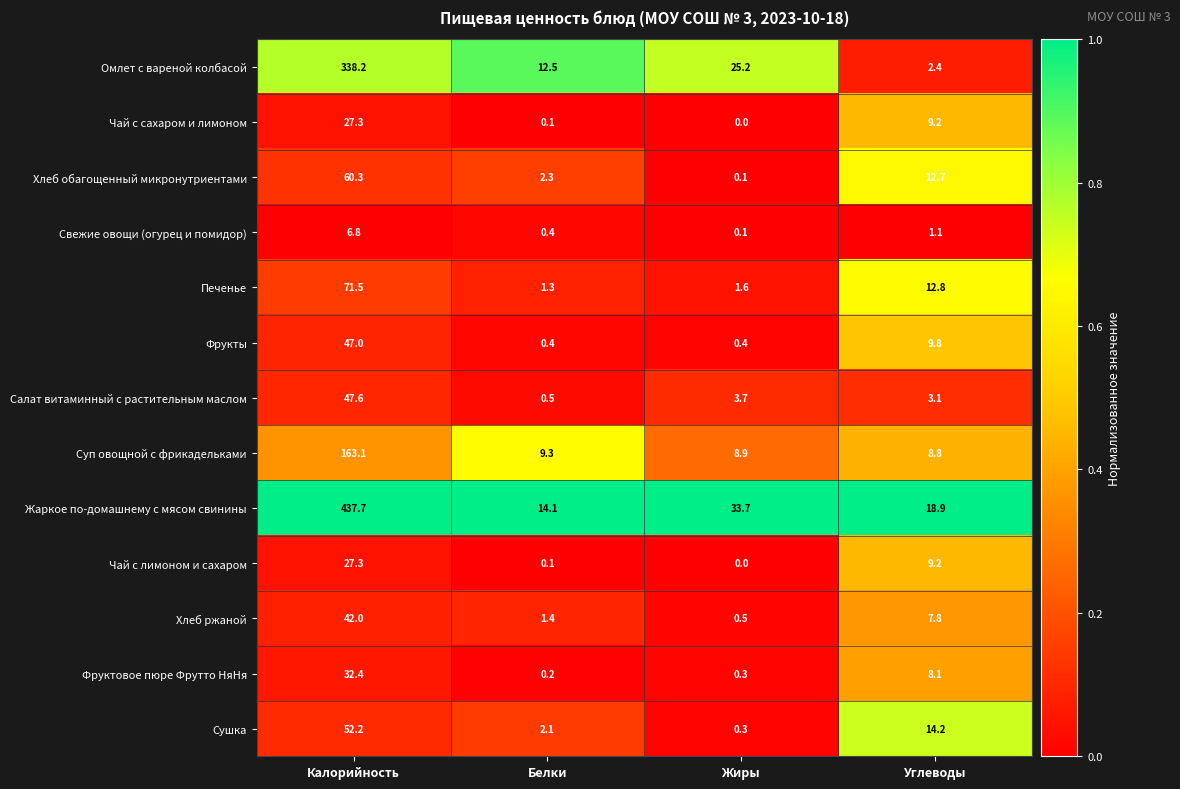

True or false: Суп овощной с фрикадельками has a value of 252.7 at Калорийность.

False